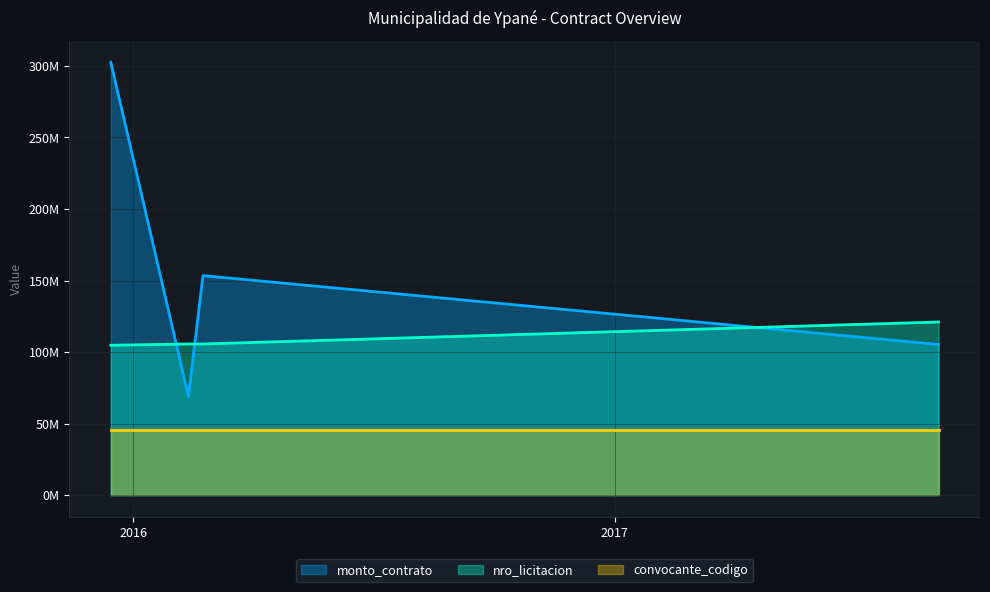

What is the sum of the monto_contrato values at 2016-02-12 and 2017-09-04?

174243250.0